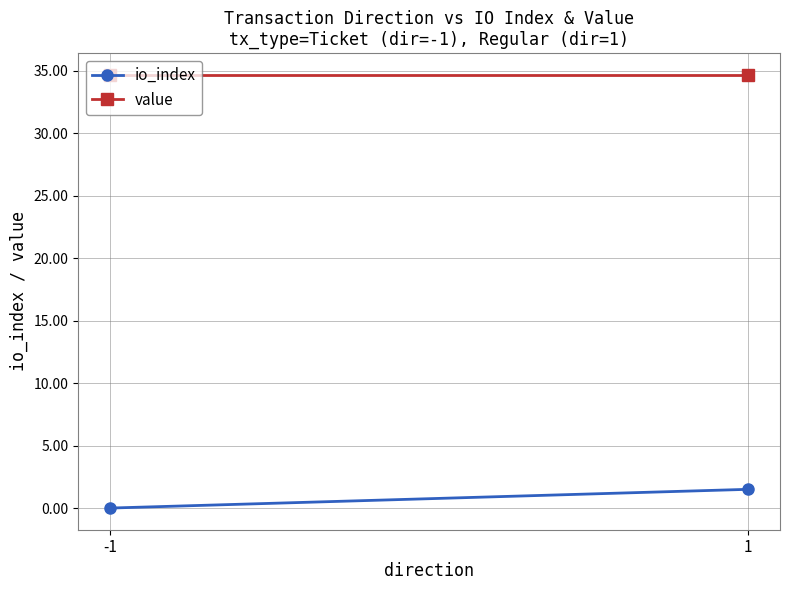

Rank the categories by io_index value from lowest to highest.

-1, 1